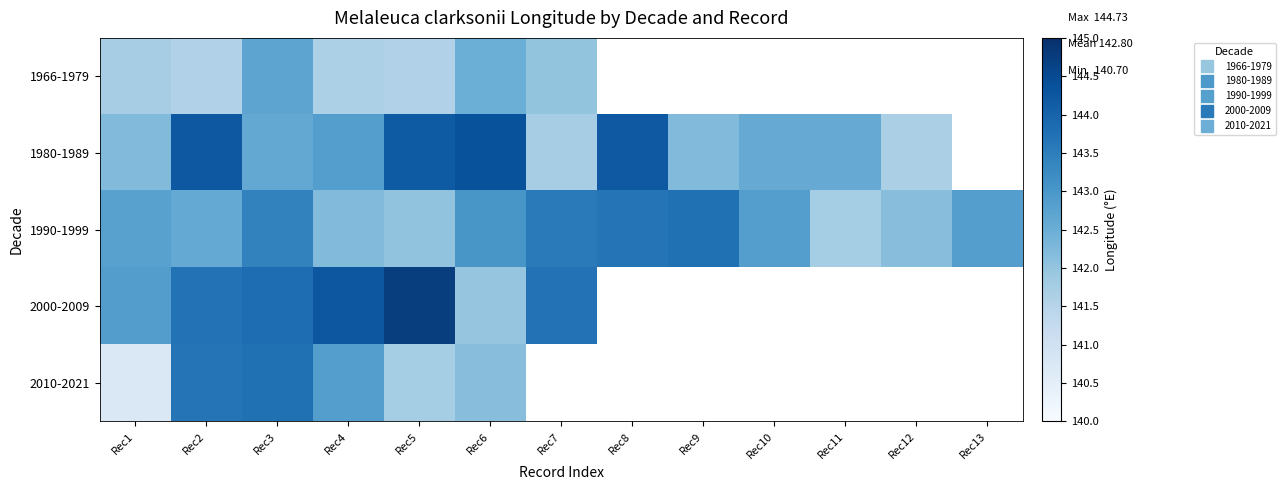

Count the number of categories in the chart.

13